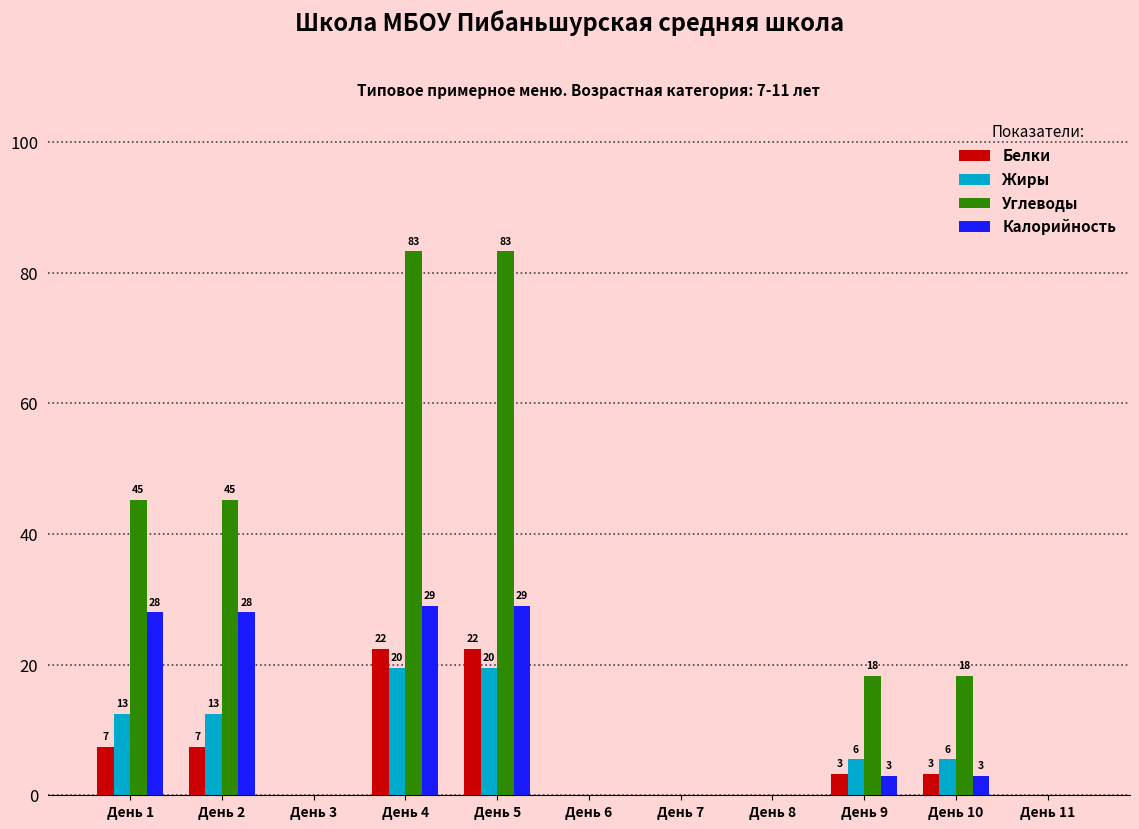

Are the bars horizontal?

No